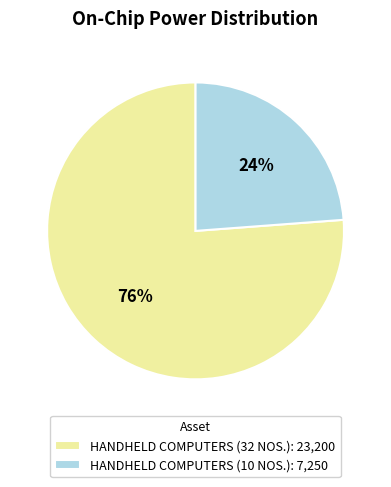

To the nearest percent, what percentage of the pie is HANDHELD COMPUTERS (10 NOS.)?

24%